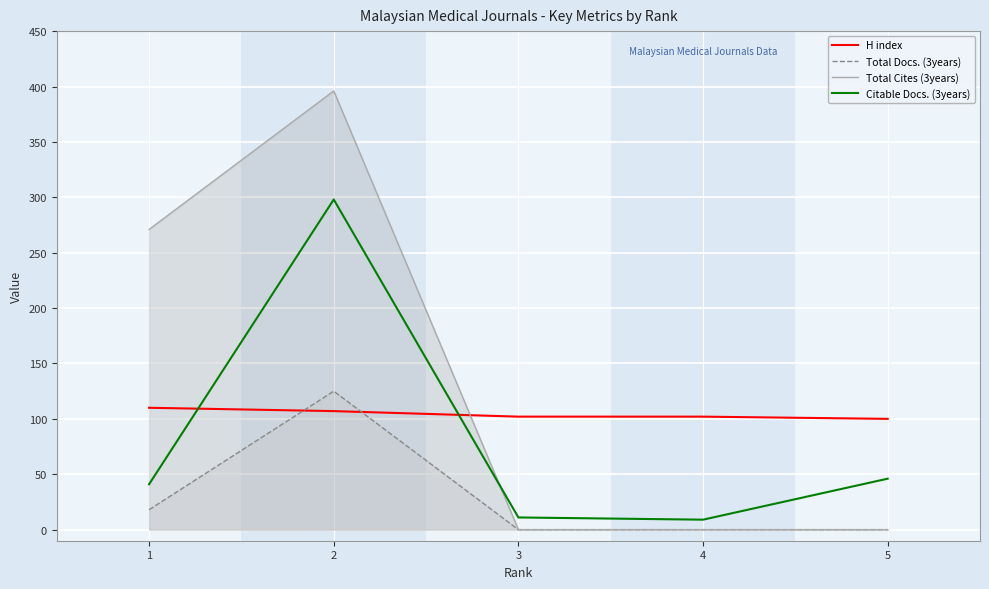

At which label is Total Docs. (3years) closest to 62?

1